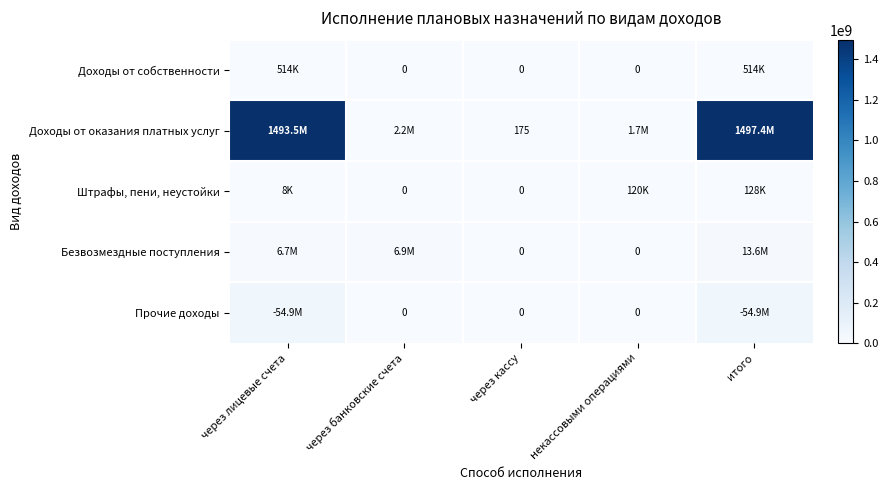

What is the total value across all series at через лицевые счета?

1555609382.3